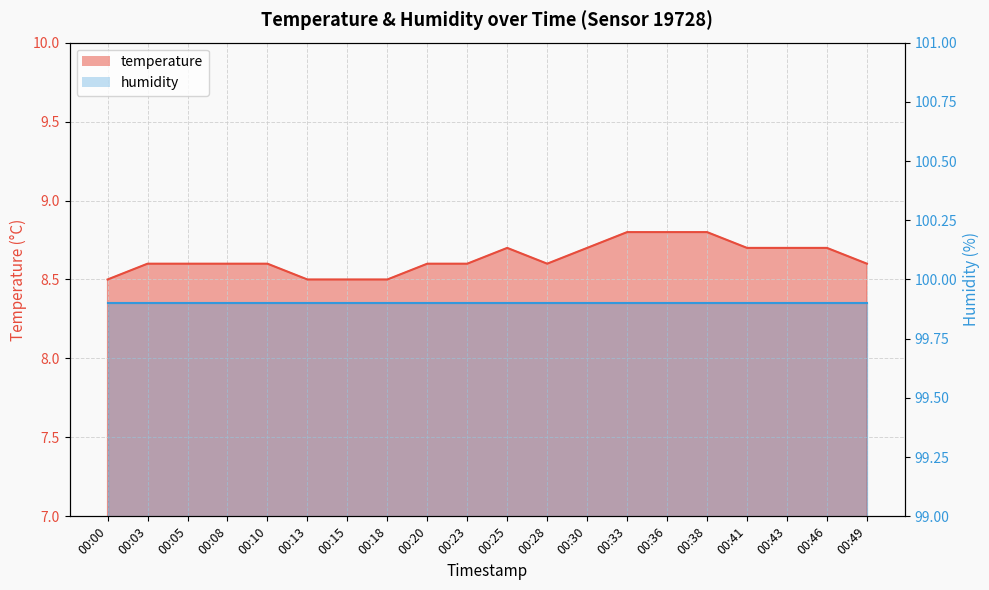

What is the value of the 14th point from the left?

8.8